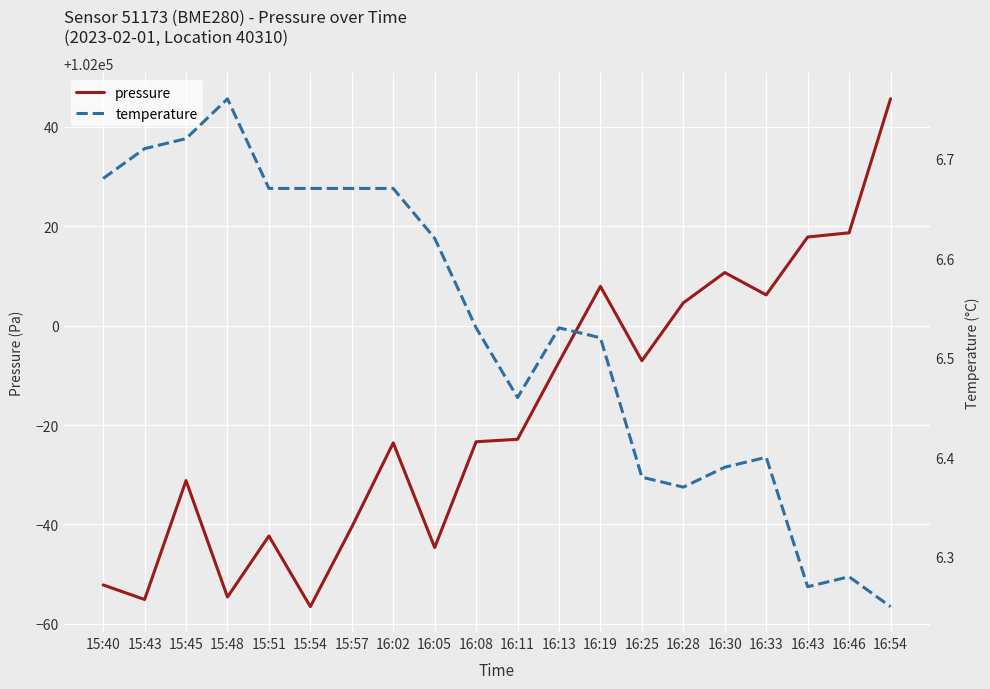

What is the label of the 15th point from the right?

15:54